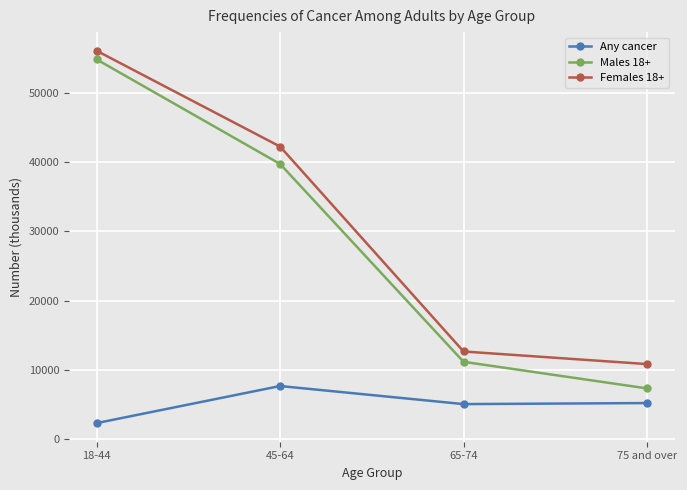

What is the spread (max minus min) of values at 45-64?

34648